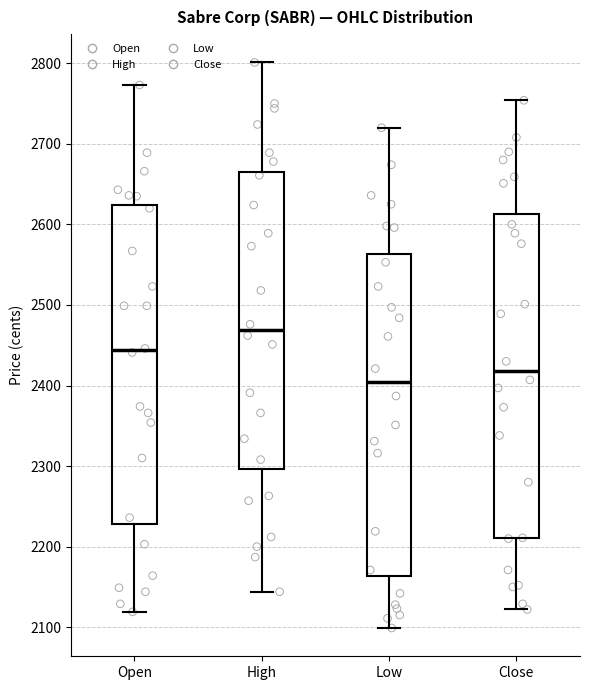

Which box's median line is the highest?

High